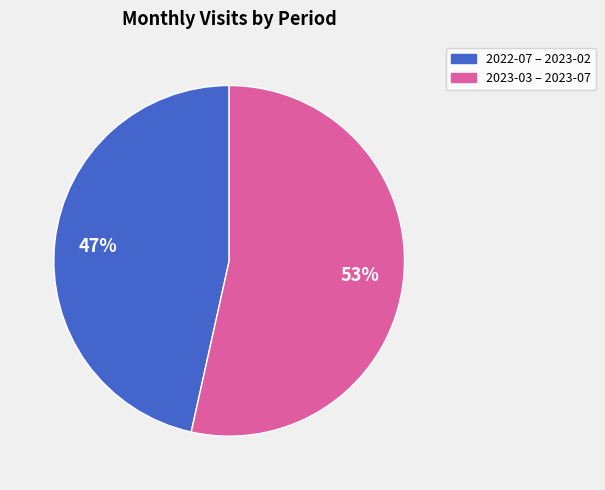

Is there any slice that represents more than half of the pie?

Yes